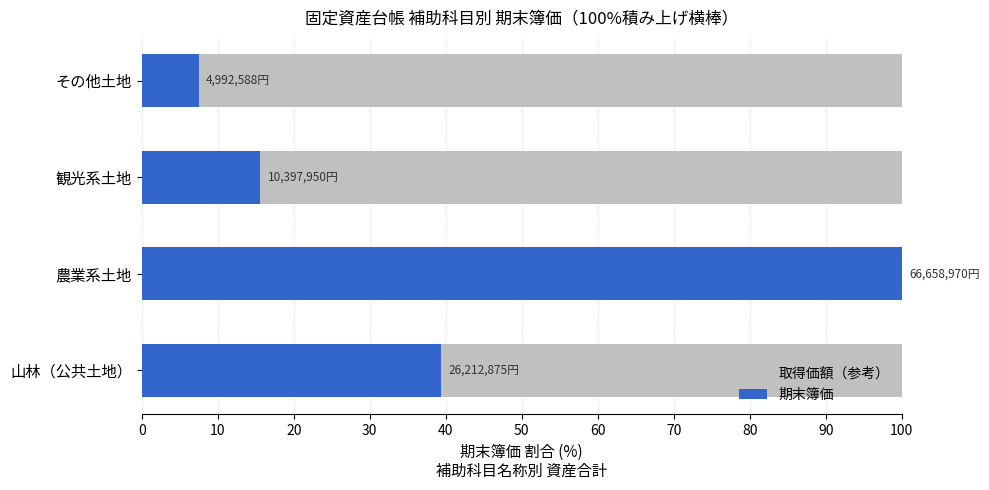

Does the chart contain stacked bars?

No